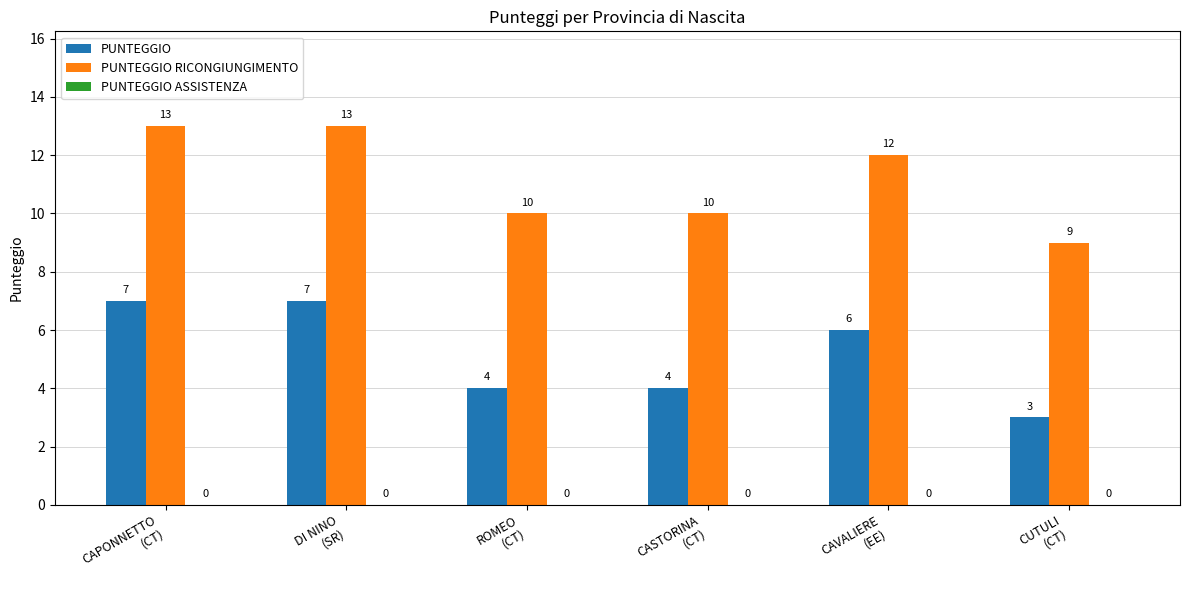

At how many categories does at least one series exceed 7?

6